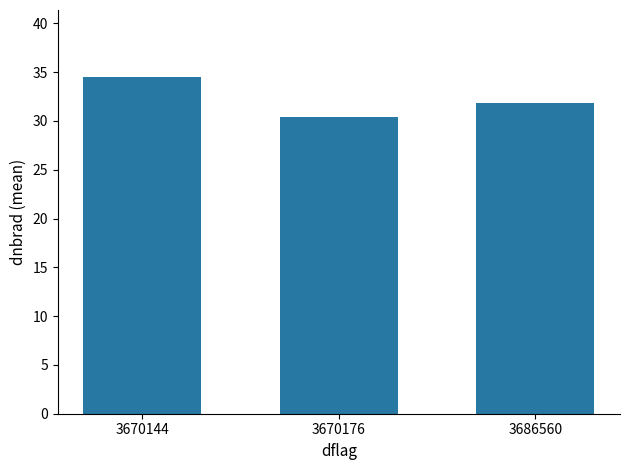

Rank the categories by value from highest to lowest.

3670144, 3686560, 3670176